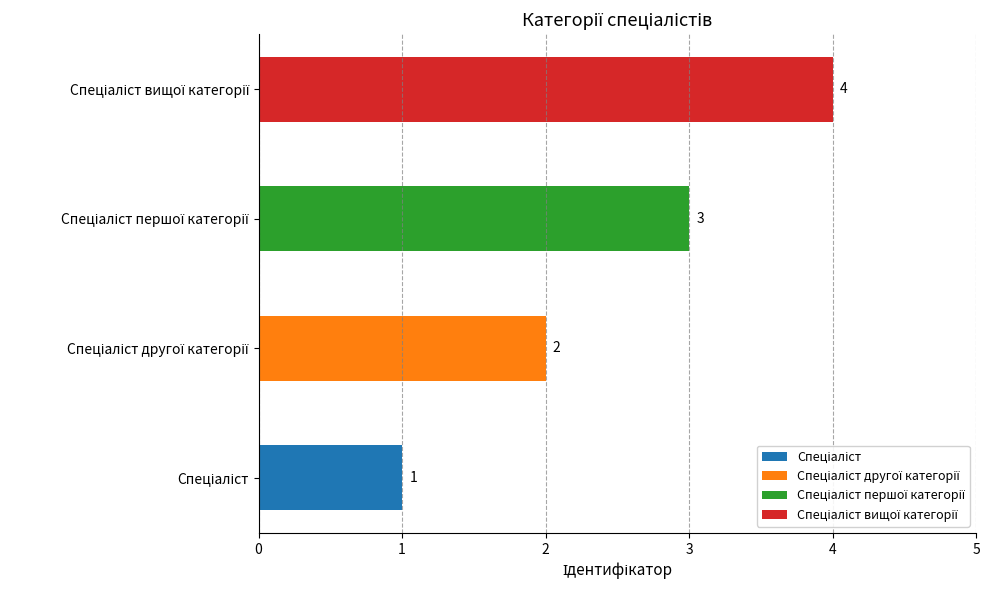

How many bars are there in total?

4